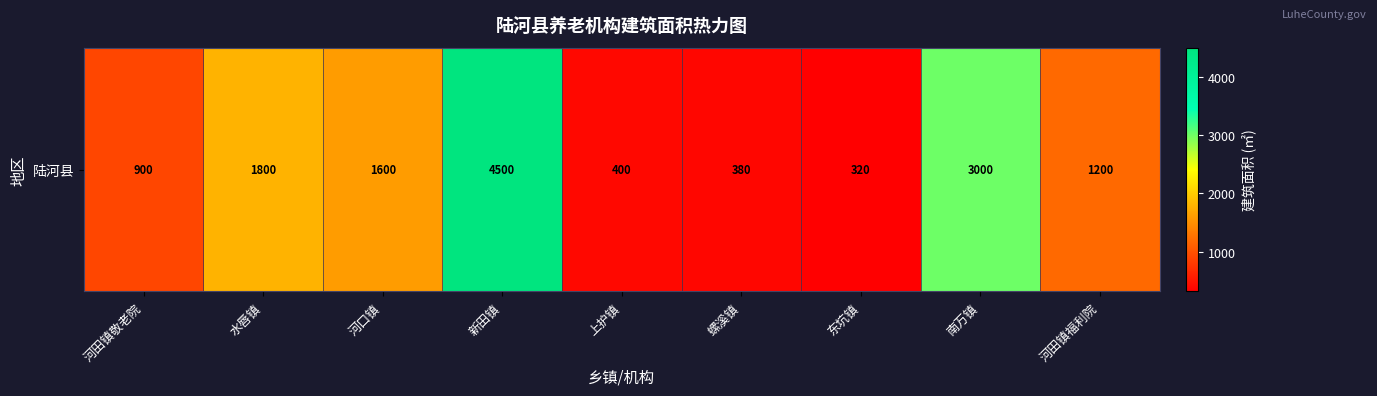

What is the minimum value shown in the chart?

320